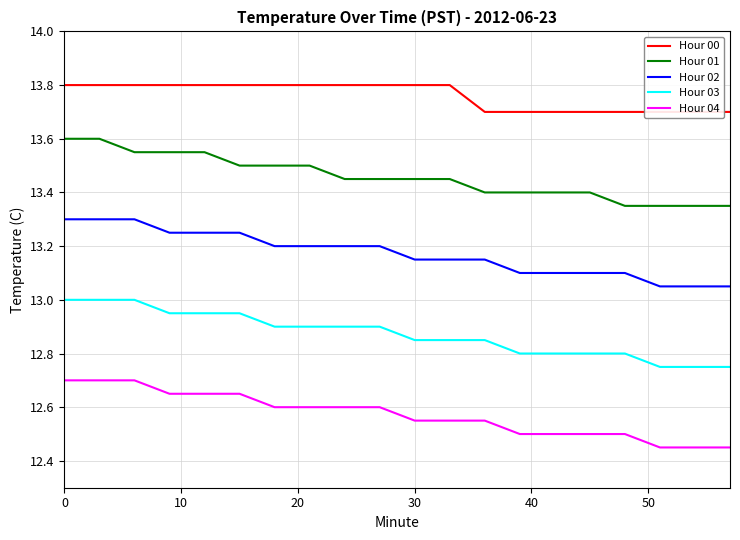

At how many categories does at least one series exceed 13?

20